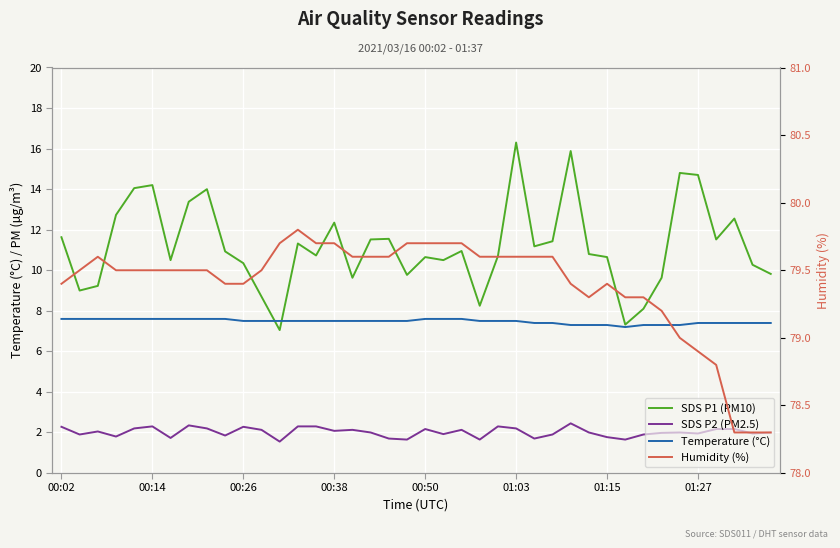

True or false: SDS P1 (PM10) has a value of 17.2 at 17.

False